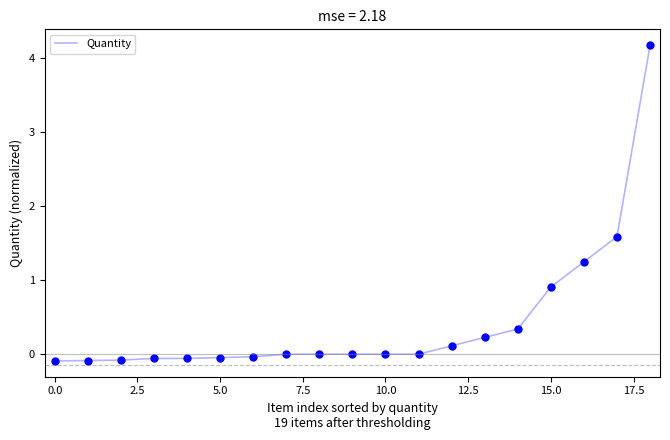

How many lines are shown in the chart?

1